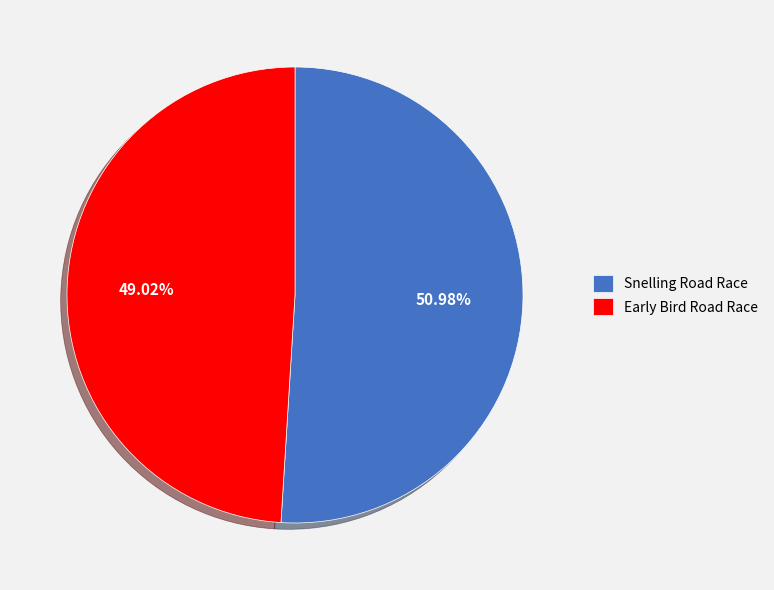

True or false: Early Bird Road Race accounts for 49% of the total.

True